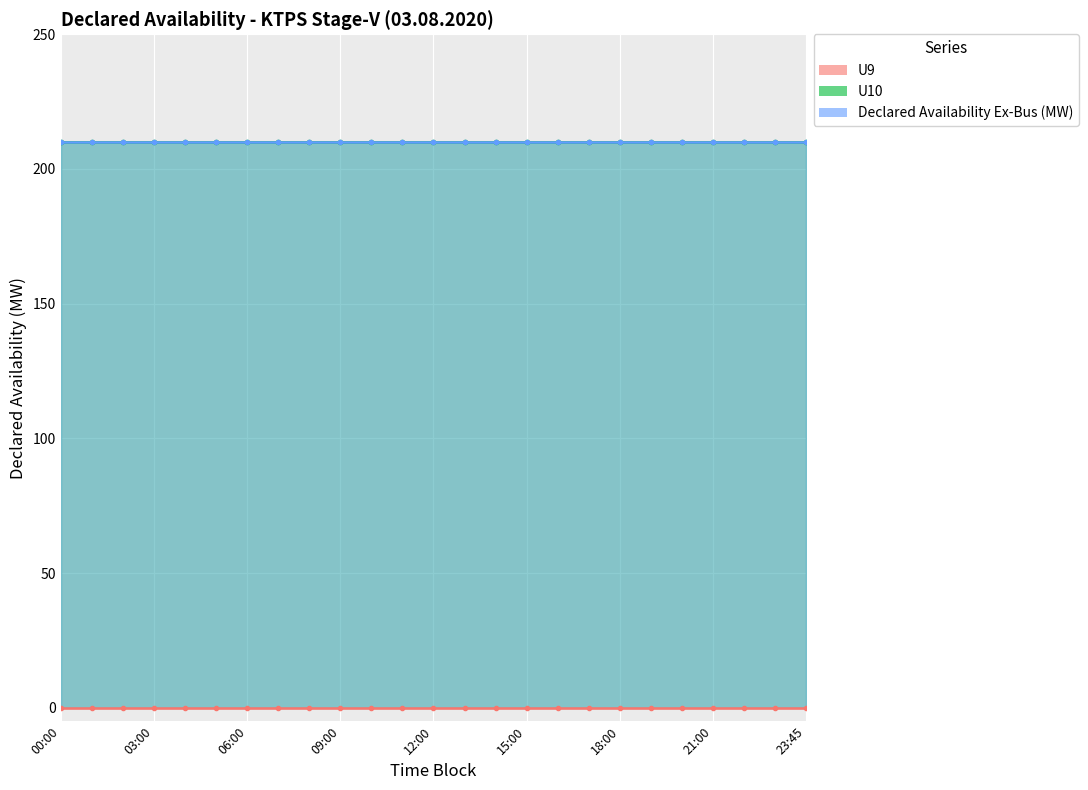

What is the sum of all U10 values?

5250